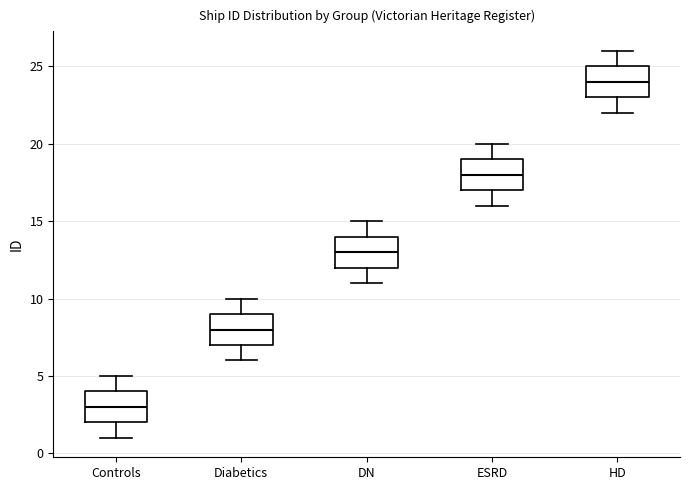

Reading left to right, transcribe this box plot: for each box, give where its median line is, the range the box spans, and where its two whiskers end, as read against the y-axis. The values are not printed on the chart, so give them approximately, as read against the axis.

Controls: median 3, box 2 to 4, whiskers 1 to 5
Diabetics: median 8, box 7 to 9, whiskers 6 to 10
DN: median 13, box 12 to 14, whiskers 11 to 15
ESRD: median 18, box 17 to 19, whiskers 16 to 20
HD: median 24, box 23 to 25, whiskers 22 to 26